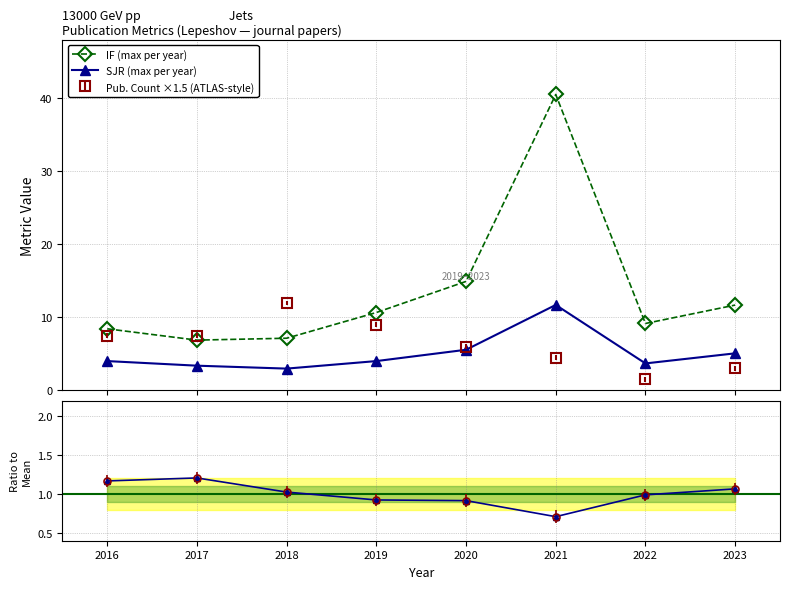

What is the difference between the second highest and minimum values in the IF (max per year) series?

8.0